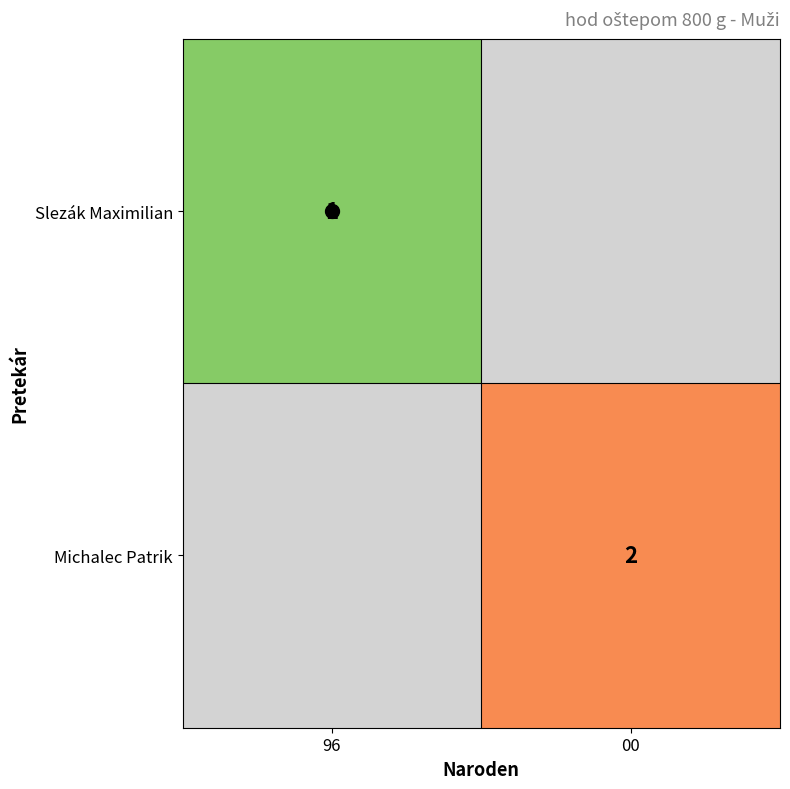

The Michalec Patrik series shows 2.7 at 00. True or false?

False